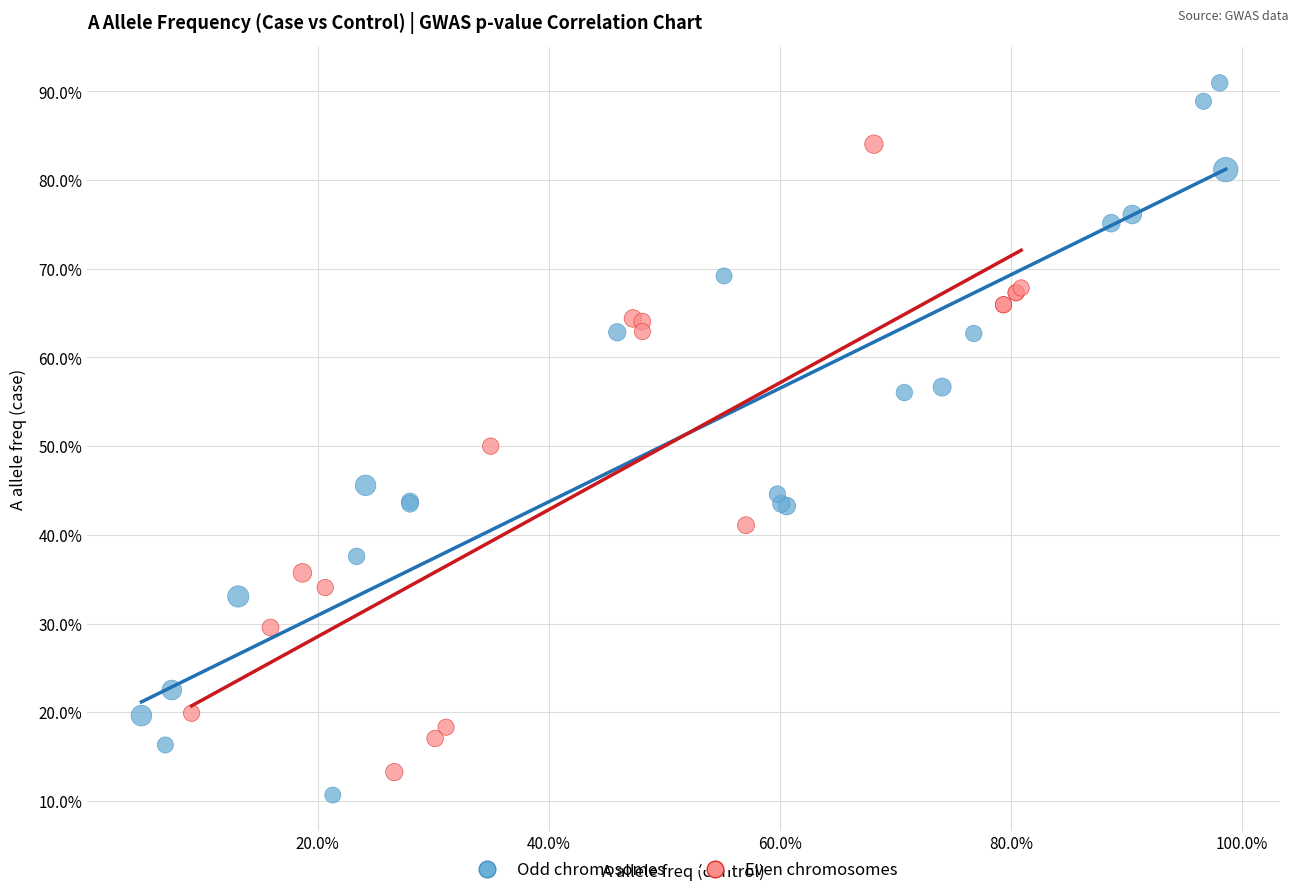

Which series contains the highest Y value?

Odd chromosomes